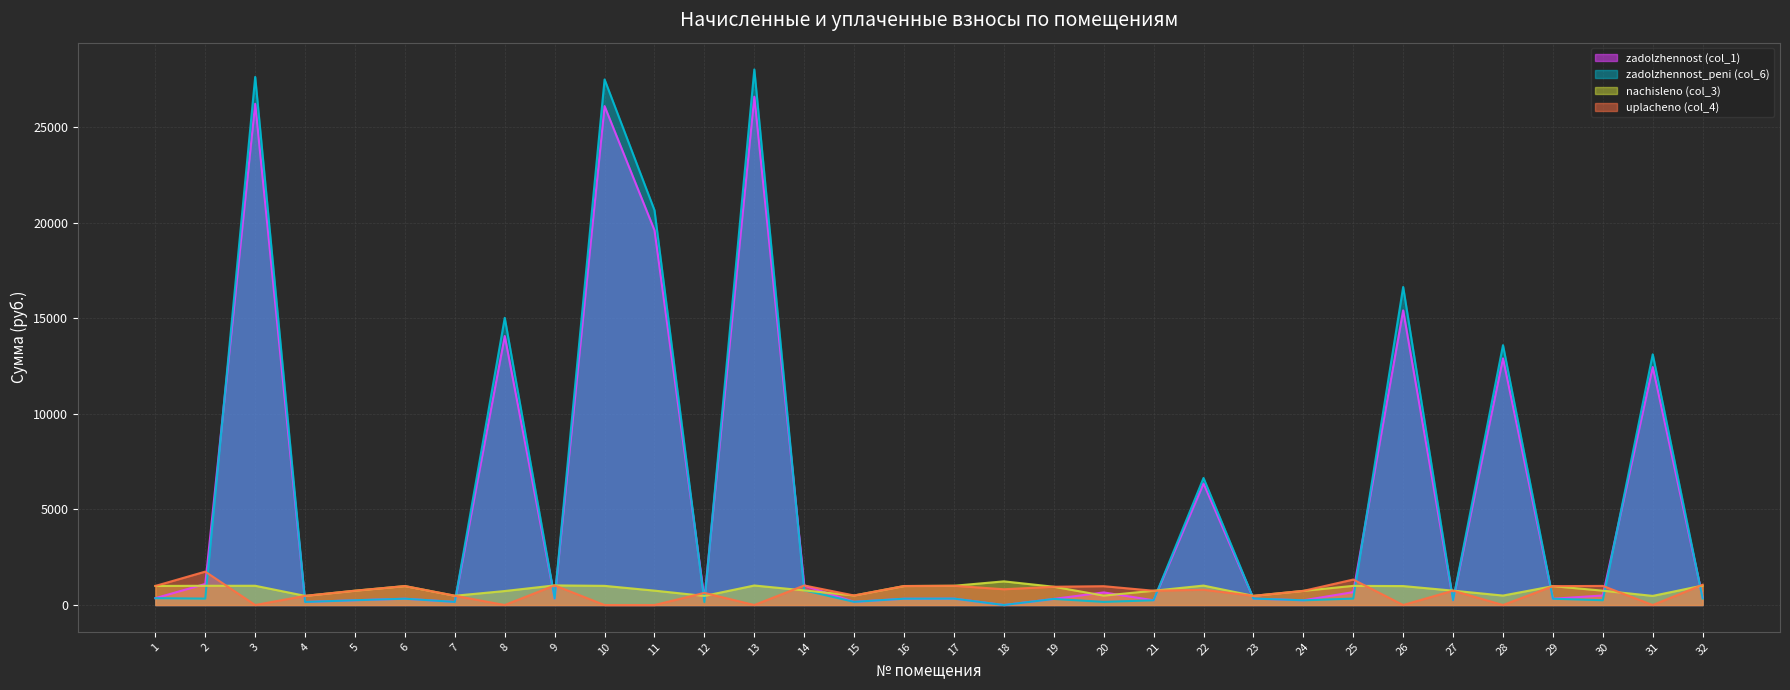

What are all the series names shown in the legend?

zadolzhennost (col_1), zadolzhennost_peni (col_6), nachisleno (col_3), uplacheno (col_4)